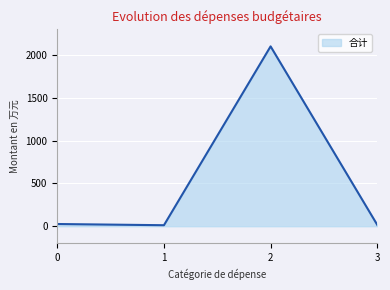

What is the maximum value shown in the chart?

2100.4